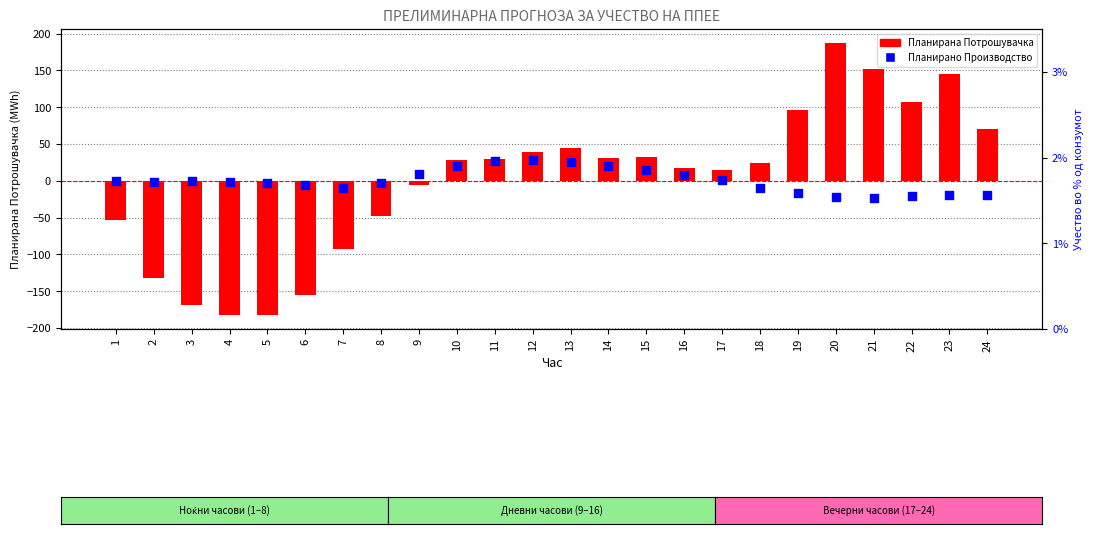

Which series has the largest total across all categories?

Планирана Потрошувачка